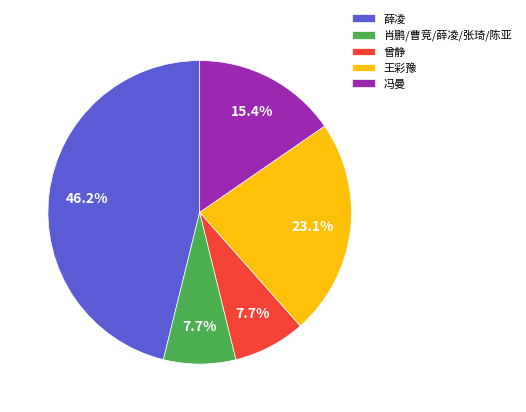

True or false: 薛凌 accounts for 60% of the total.

False